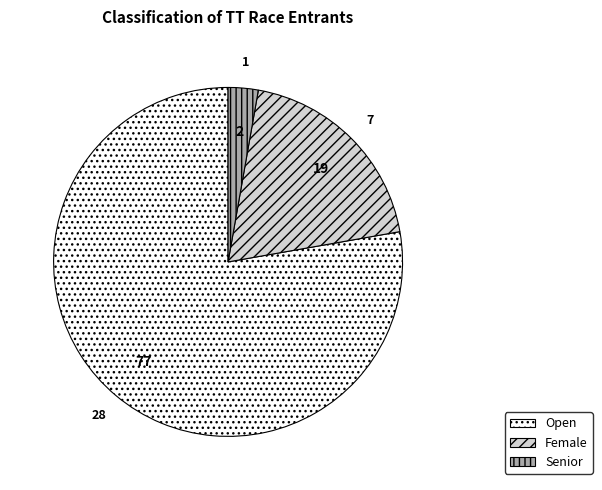

Between Female and Open, which is larger?

Open